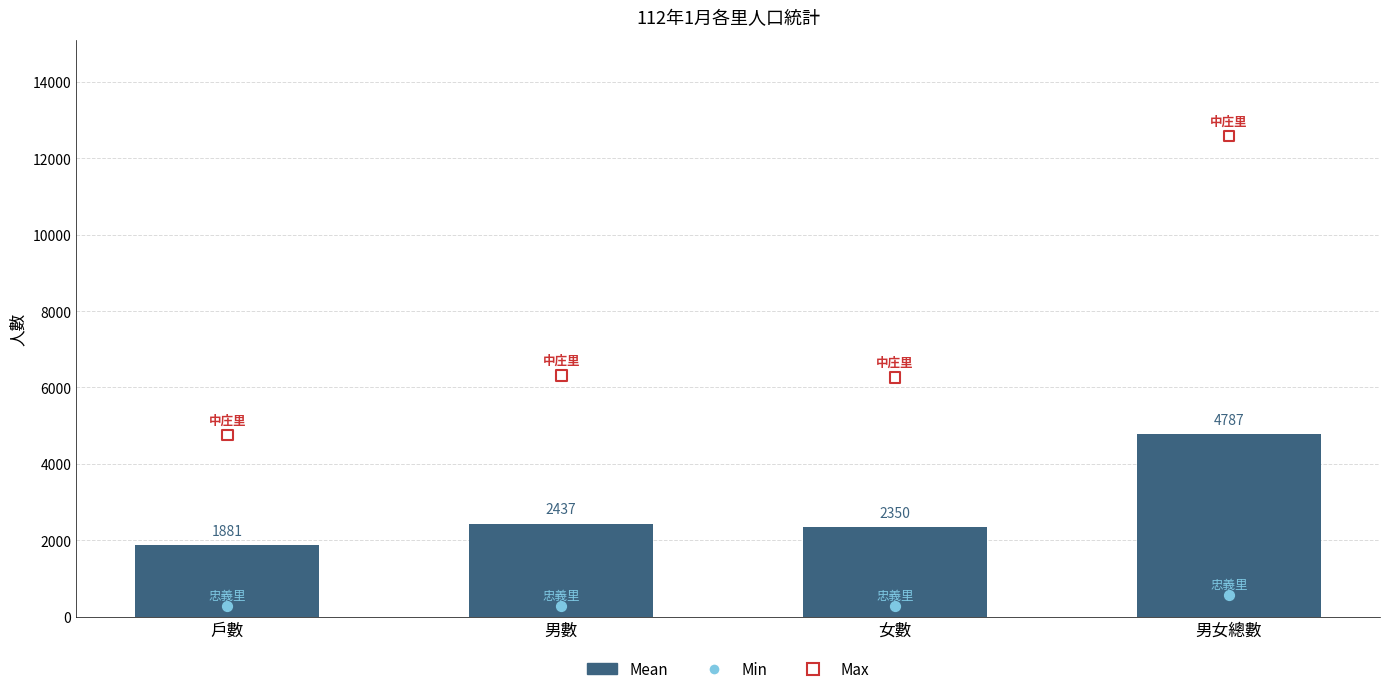

Which series reaches the minimum Y coordinate?

Min